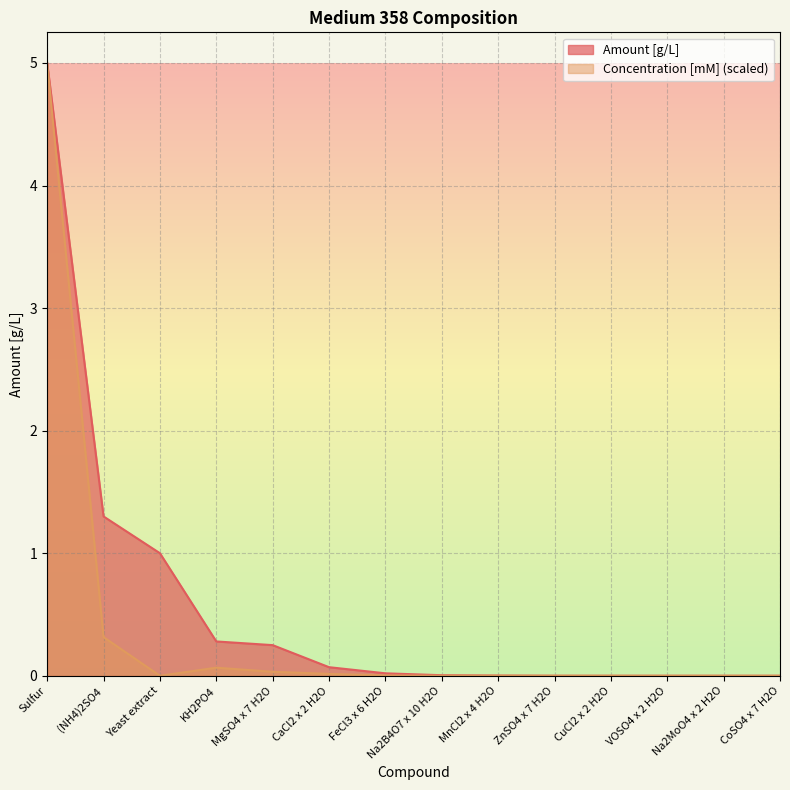

True or false: Concentration [mM] and Amount [g/L] cross at least once.

False